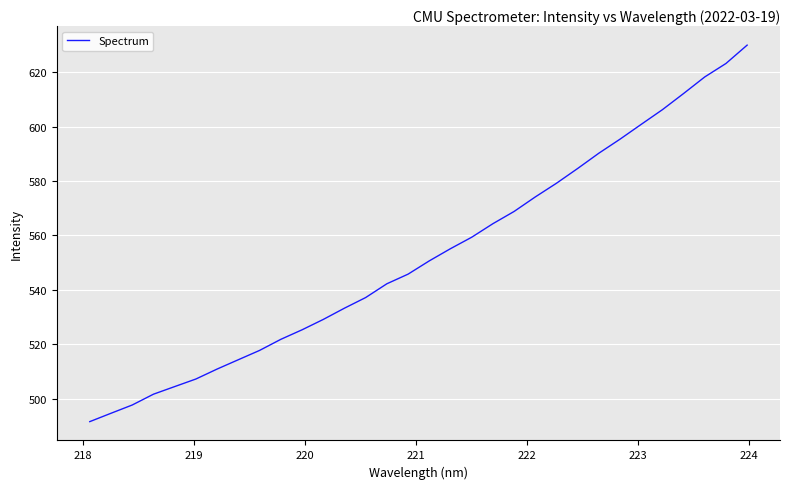

What is the maximum value shown in the chart?

630.0